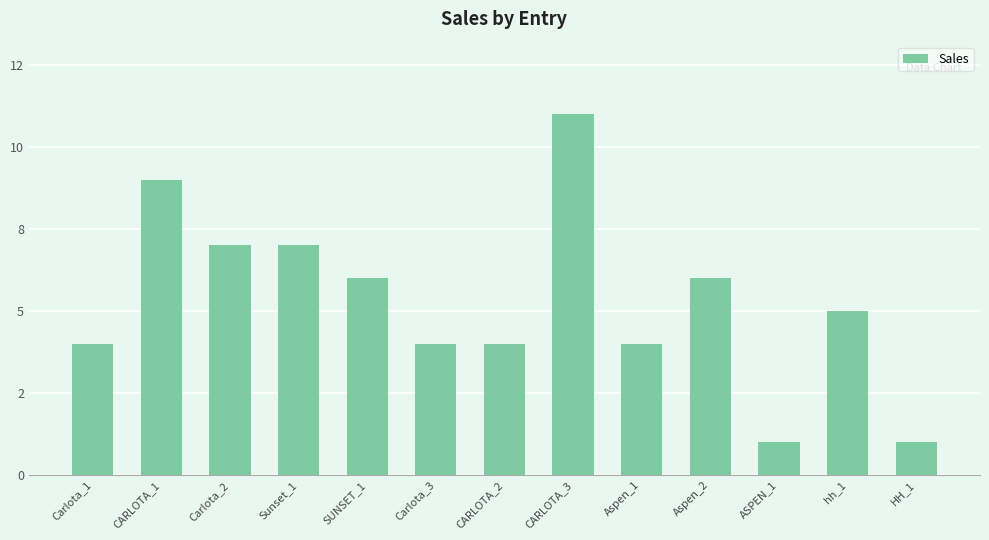

Are the bars horizontal?

No